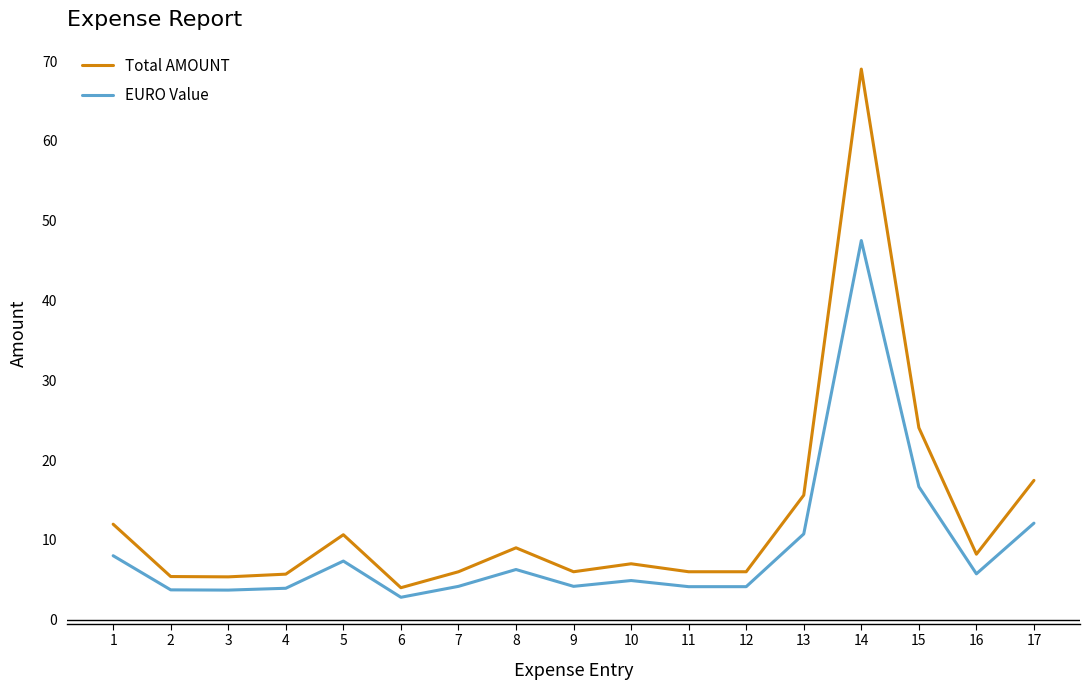

Which series has the largest total across all categories?

Total AMOUNT